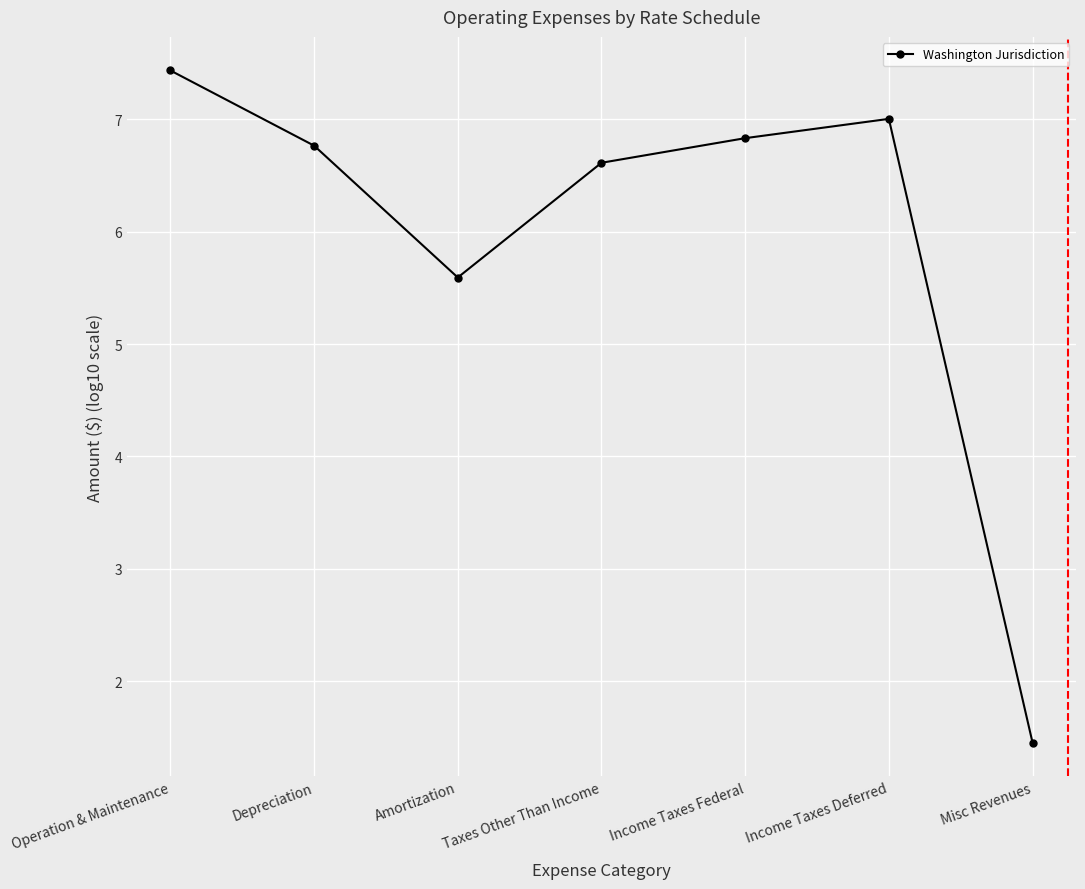

Reading left to right, extract all data points from this chart.

7.4	6.8	5.6	6.6	6.8	7.0	1.5